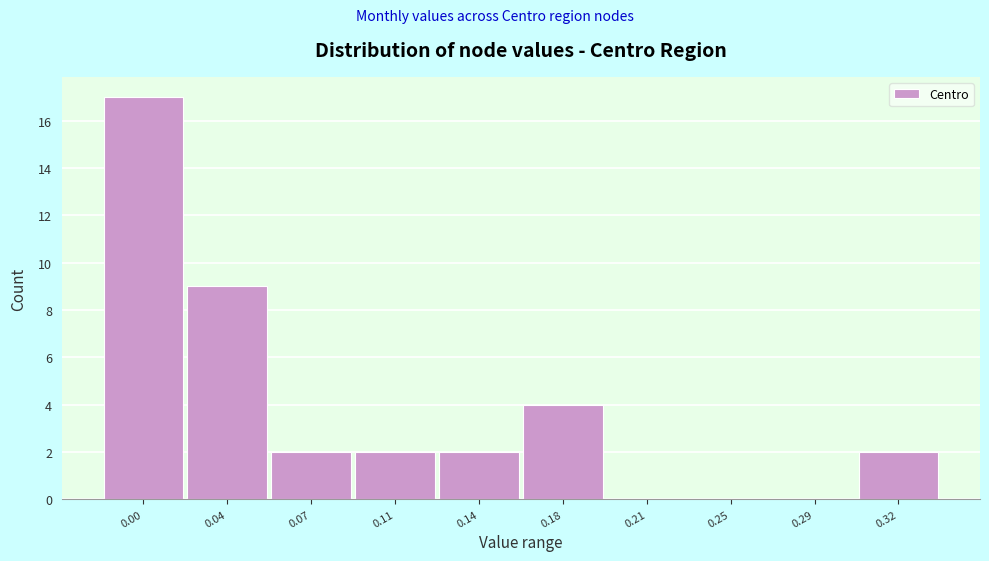

Reading left to right, what are all the values shown in this chart?

0.00=17	0.04=9	0.07=2	0.11=2	0.14=2	0.18=4	0.21=0	0.25=0	0.29=0	0.32=2